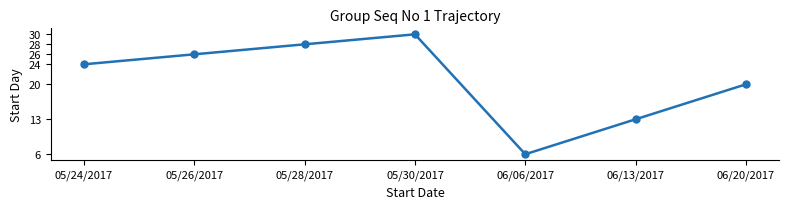

How many series are shown in this chart?

1